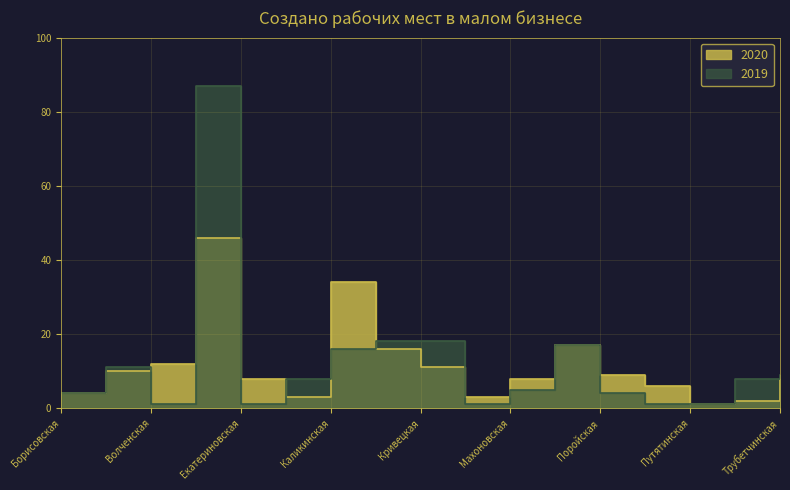

What is the lowest value of the 2020 series?

1